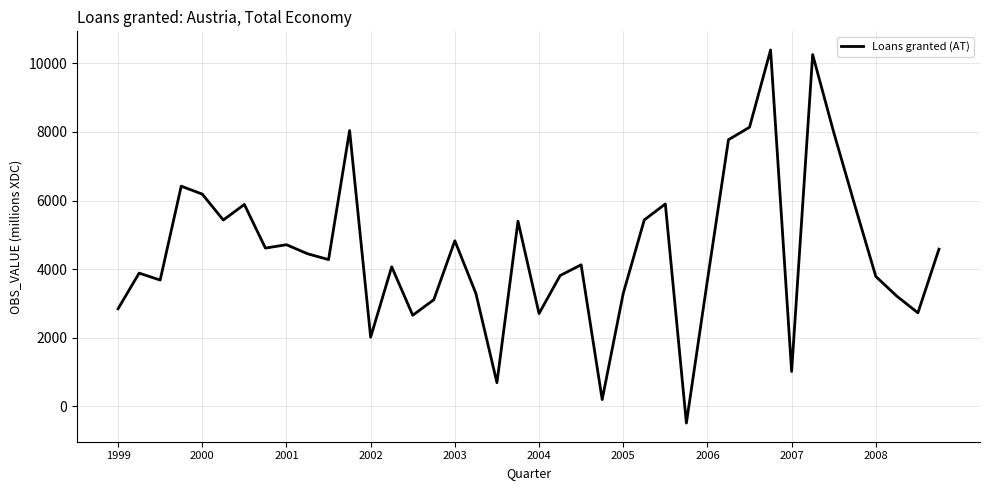

What is the minimum value shown in the chart?

-485